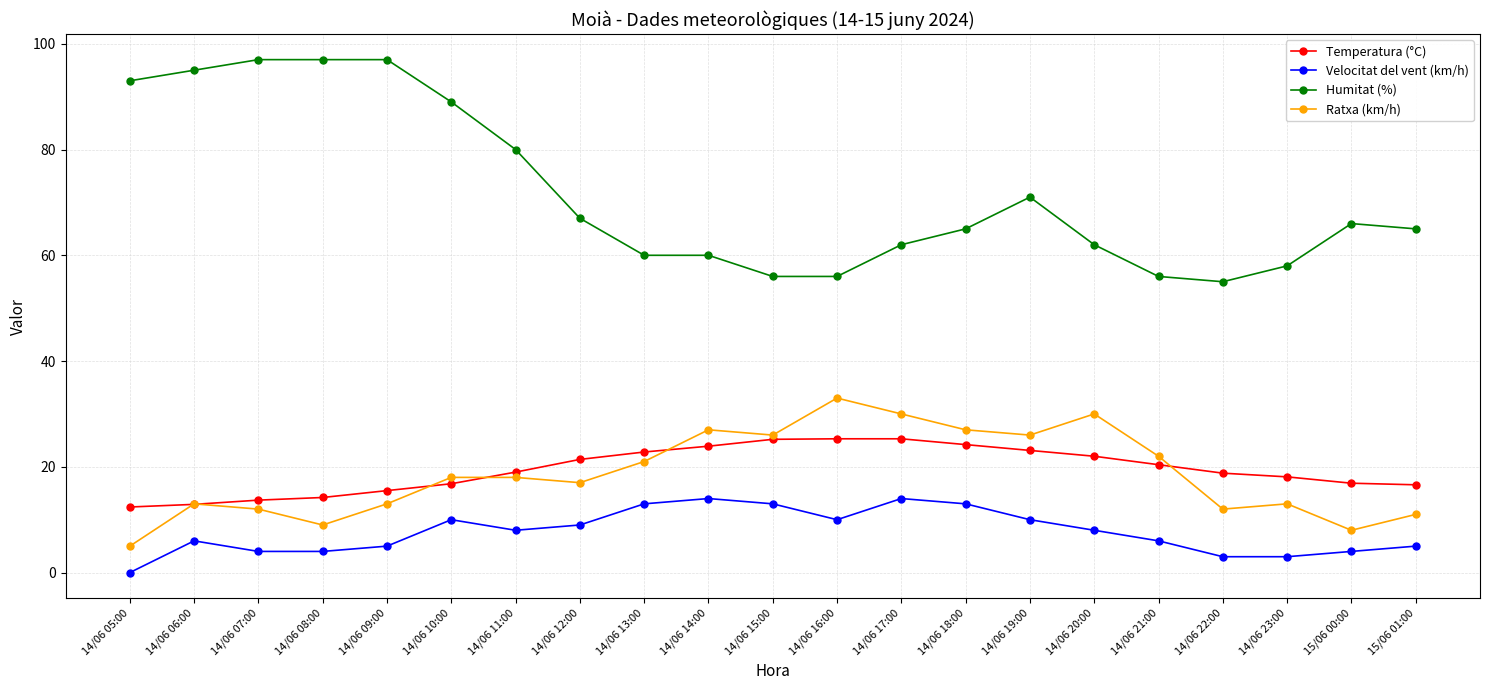

What is the sum of the Ratxa (km/h) values at 14/06 18:00 and 14/06 14:00?

54.0